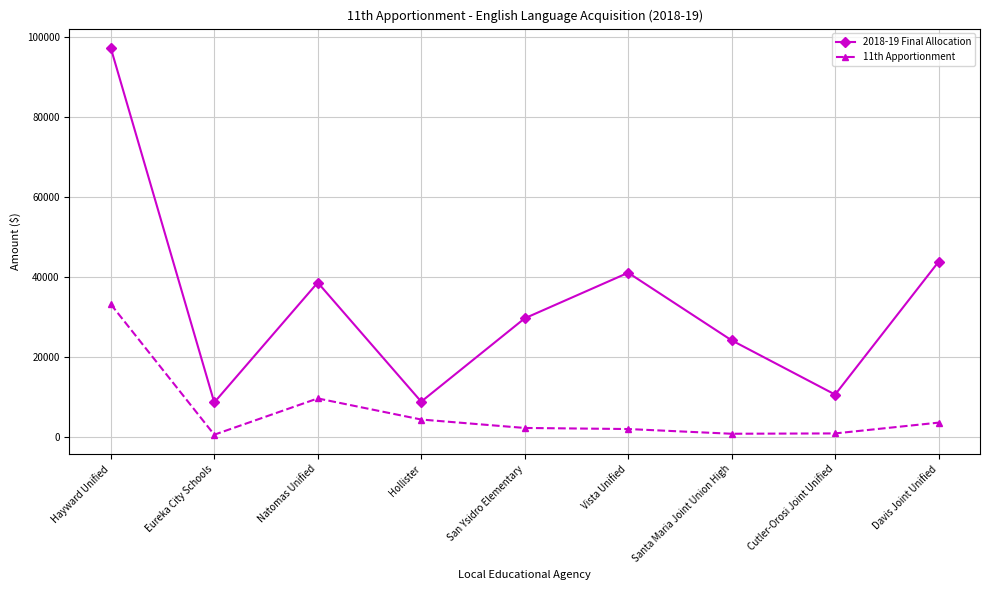

Which label corresponds to the largest value in the chart?

Hayward Unified